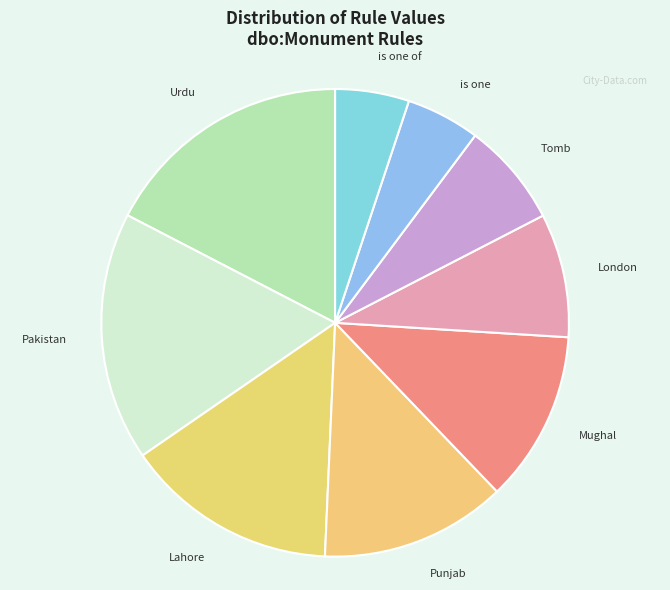

How many segments does this pie chart have?

9